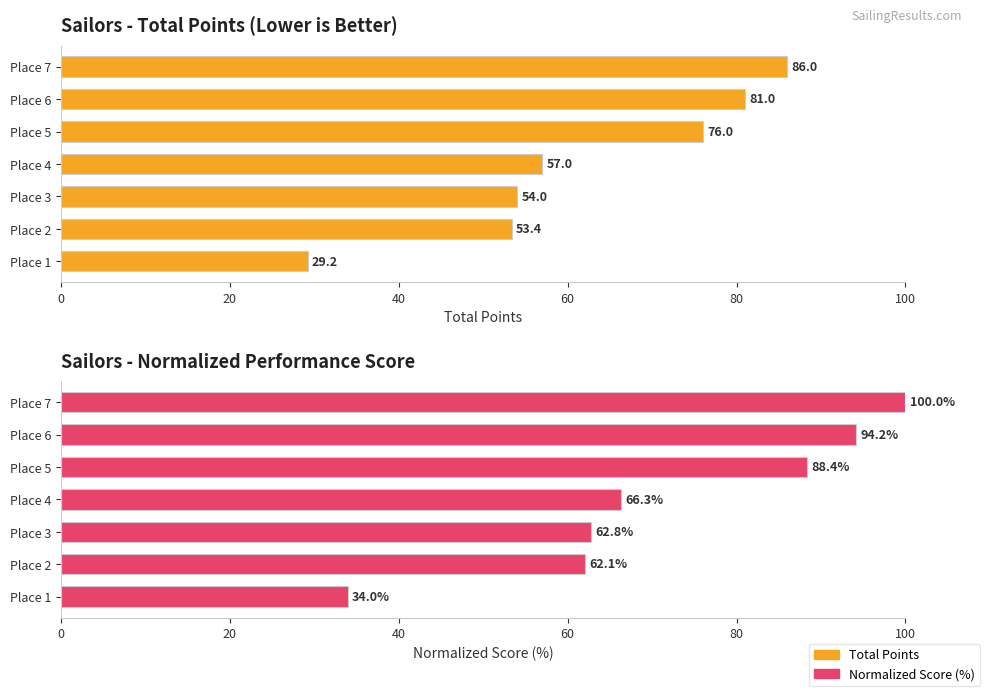

What position from the right is 40?

5